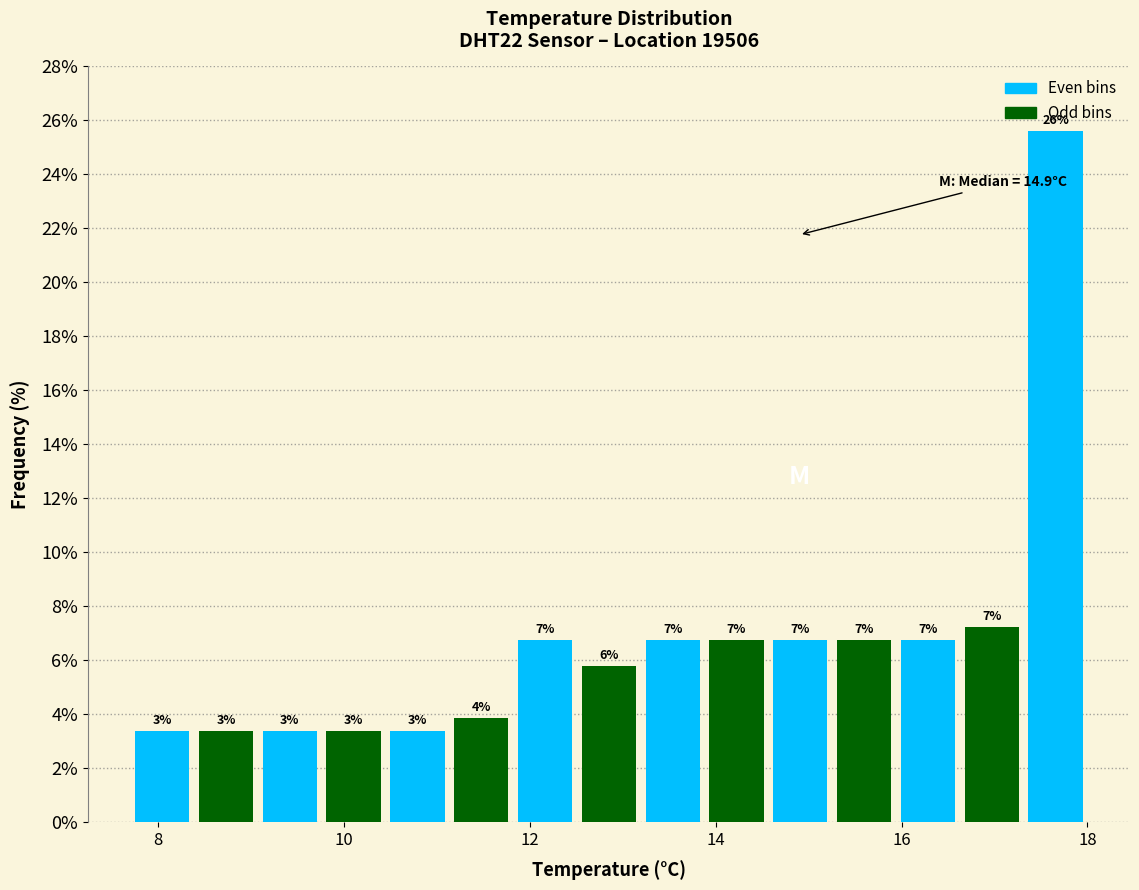

Read against the x-axis, roughly where is the centre of the tallest bar?

17.6